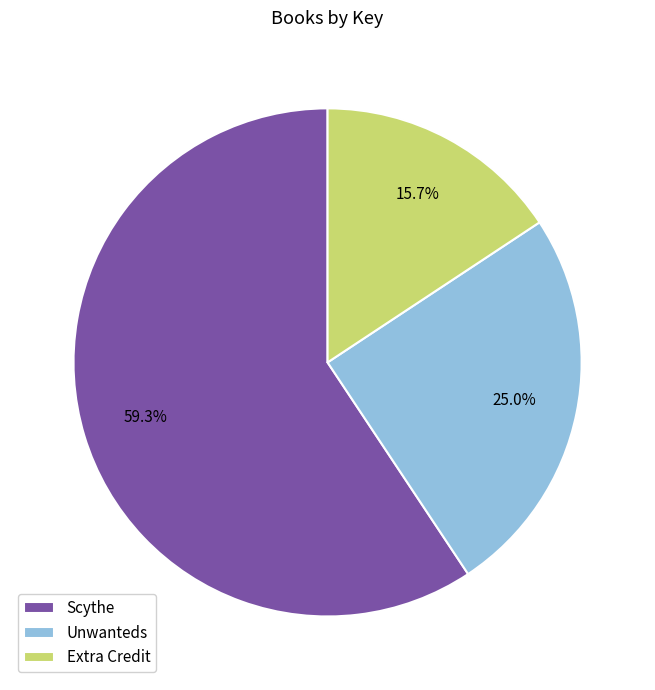

What percentage is NOT represented by Unwanteds?

75.0%